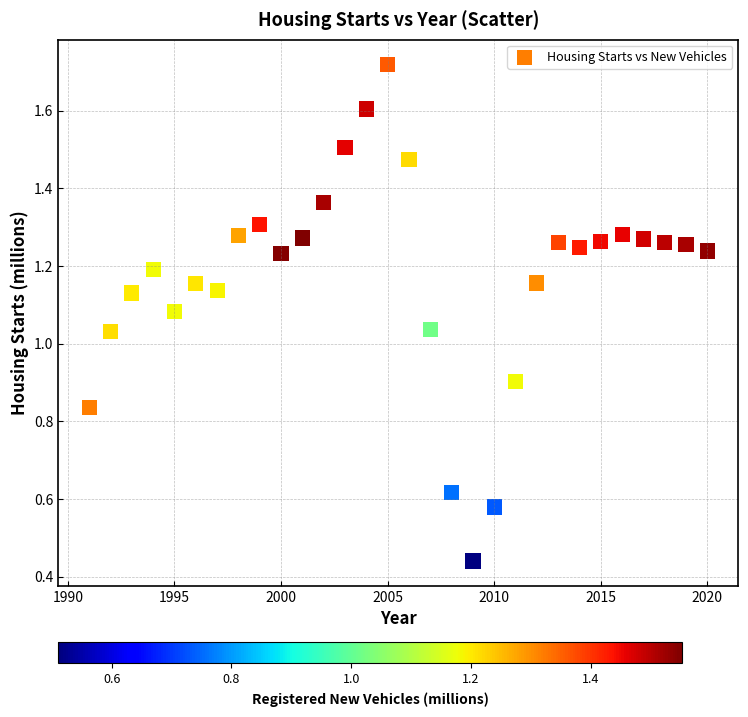

What is the range of X values (max minus min)?

29.0